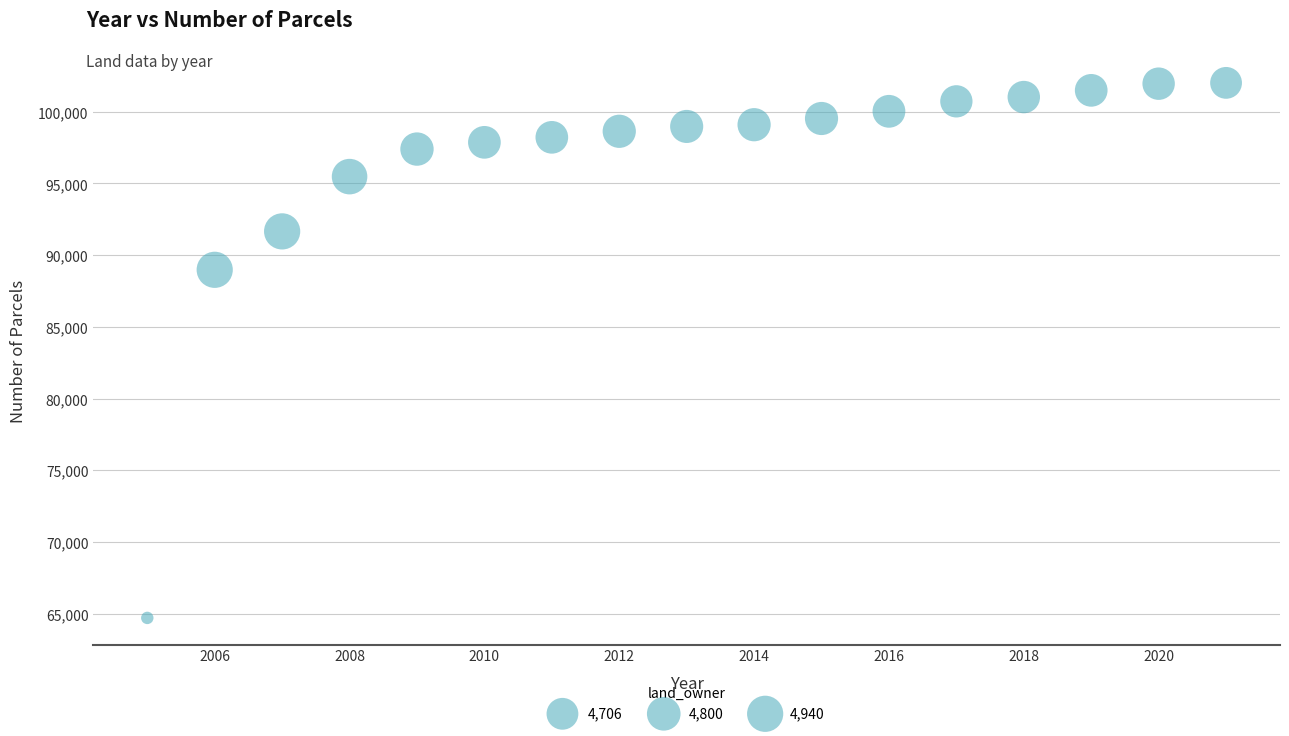

What Y value in the scatter plot is closest to 83361?

88980